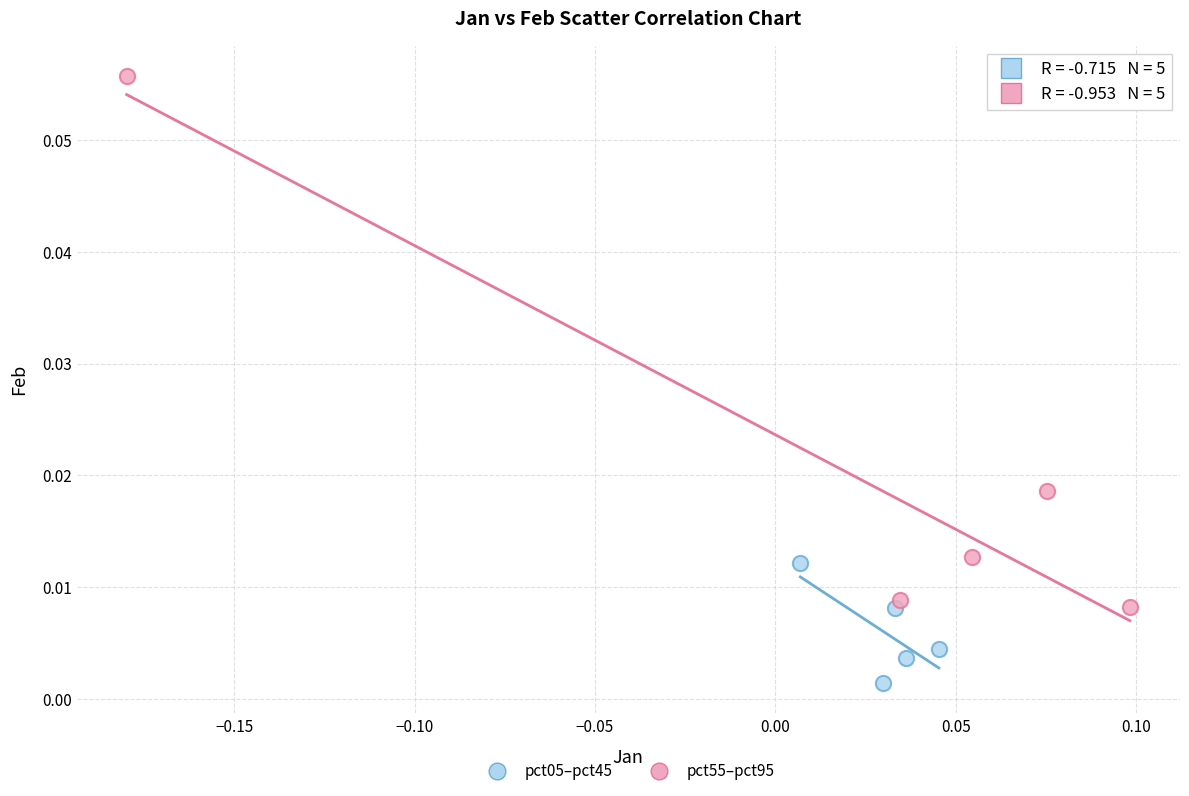

Which series has the widest spread of Y values?

pct55–pct95